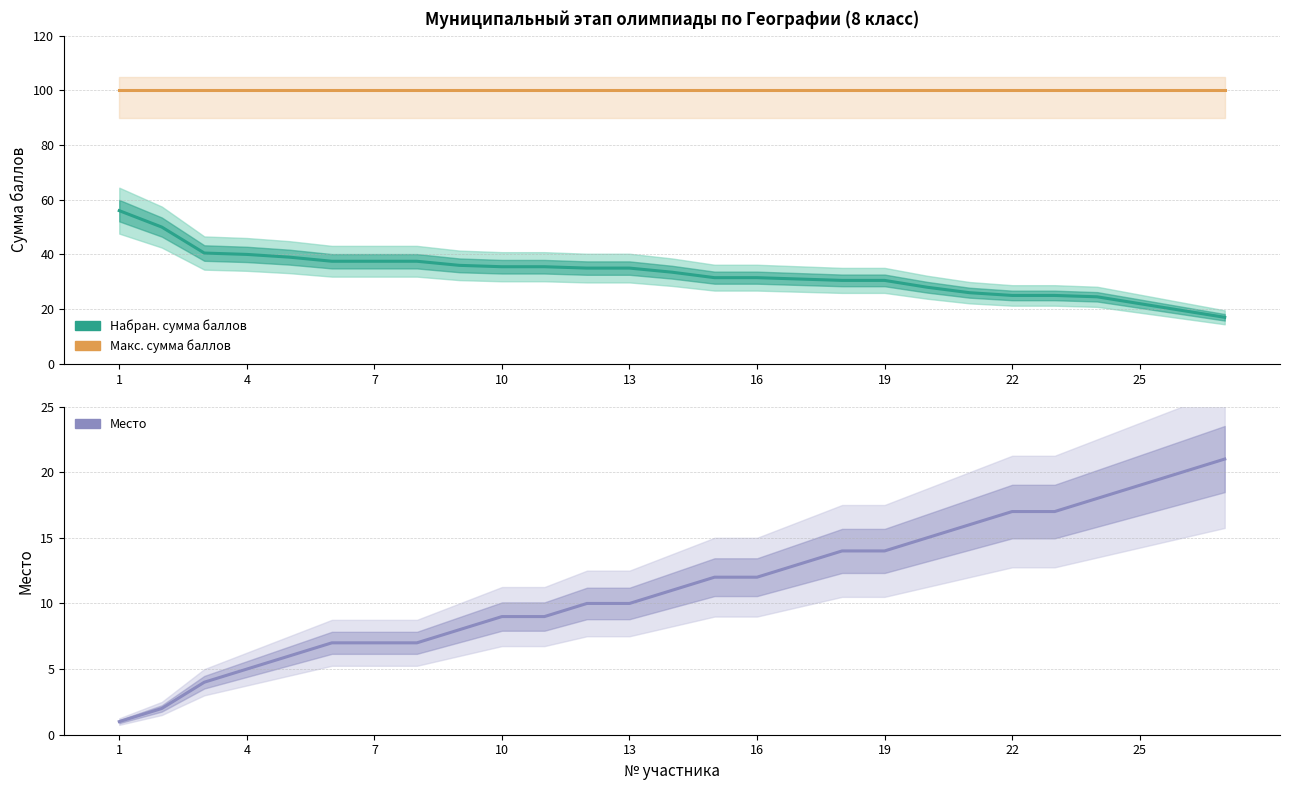

Where does the Набран. сумма баллов series first go above 33?

1